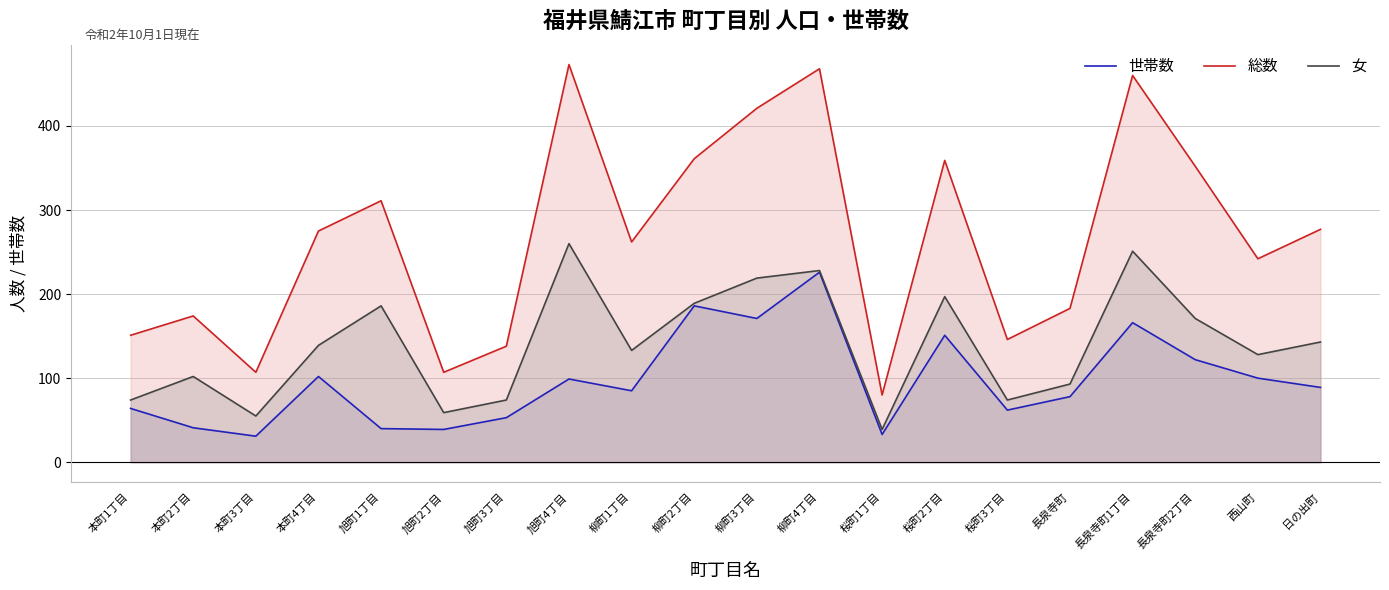

Reading left to right, extract all data points from this chart.

世帯数: 本町1丁目=64	本町2丁目=41	本町3丁目=31	本町4丁目=102	旭町1丁目=40	旭町2丁目=39	旭町3丁目=53	旭町4丁目=99	柳町1丁目=85	柳町2丁目=186	柳町3丁目=171	柳町4丁目=226	桜町1丁目=33	桜町2丁目=151	桜町3丁目=62	長泉寺町=78	長泉寺町1丁目=166	長泉寺町2丁目=122	西山町=100	日の出町=89
総数: 本町1丁目=151	本町2丁目=174	本町3丁目=107	本町4丁目=275	旭町1丁目=311	旭町2丁目=107	旭町3丁目=138	旭町4丁目=473	柳町1丁目=262	柳町2丁目=361	柳町3丁目=421	柳町4丁目=468	桜町1丁目=80	桜町2丁目=359	桜町3丁目=146	長泉寺町=183	長泉寺町1丁目=460	長泉寺町2丁目=352	西山町=242	日の出町=277
女: 本町1丁目=74	本町2丁目=102	本町3丁目=55	本町4丁目=139	旭町1丁目=186	旭町2丁目=59	旭町3丁目=74	旭町4丁目=260	柳町1丁目=133	柳町2丁目=189	柳町3丁目=219	柳町4丁目=228	桜町1丁目=39	桜町2丁目=197	桜町3丁目=74	長泉寺町=93	長泉寺町1丁目=251	長泉寺町2丁目=171	西山町=128	日の出町=143